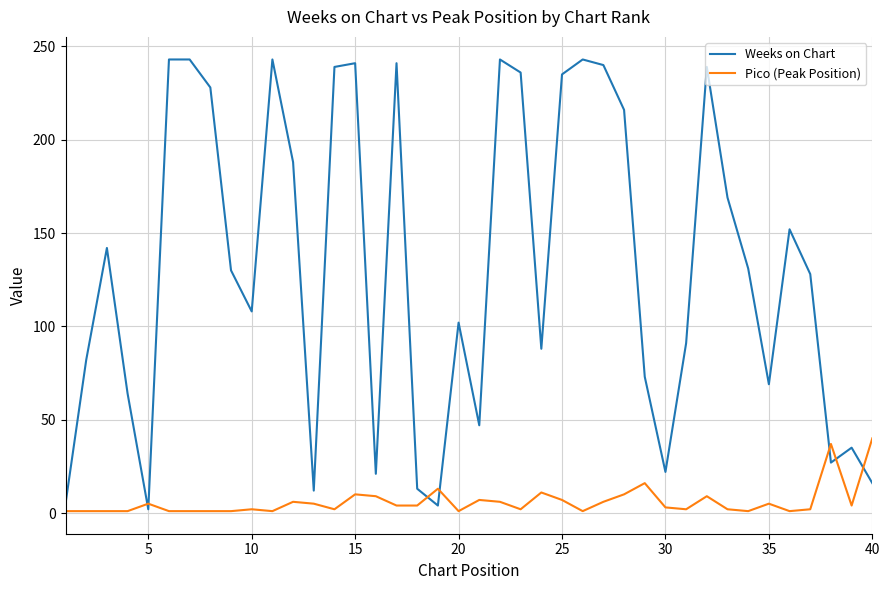

Does the chart display data point markers on the line(s)?

No